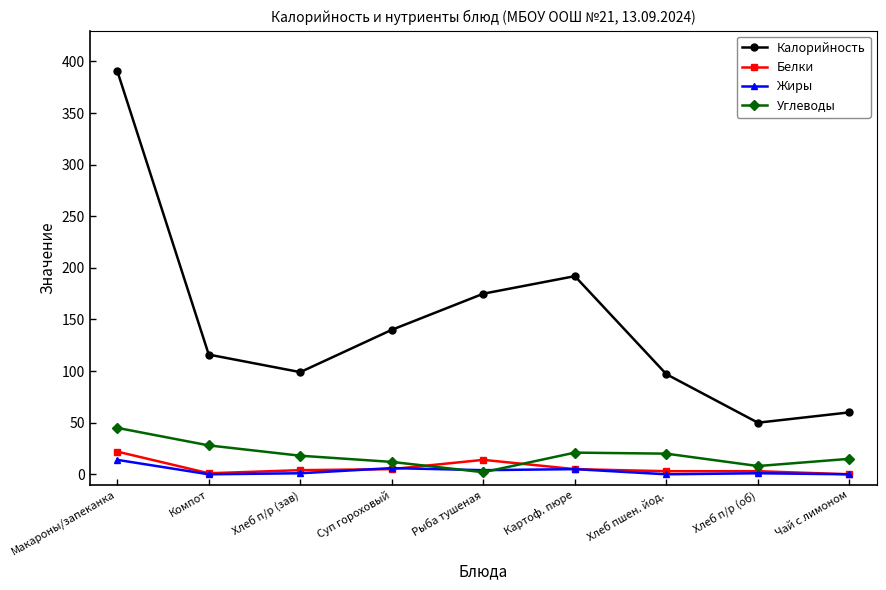

List the series in order of their peak value, lowest first.

Жиры, Белки, Углеводы, Калорийность